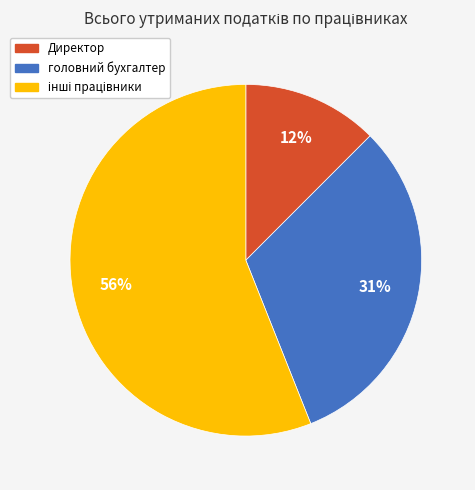

How many slices are in this pie chart?

3